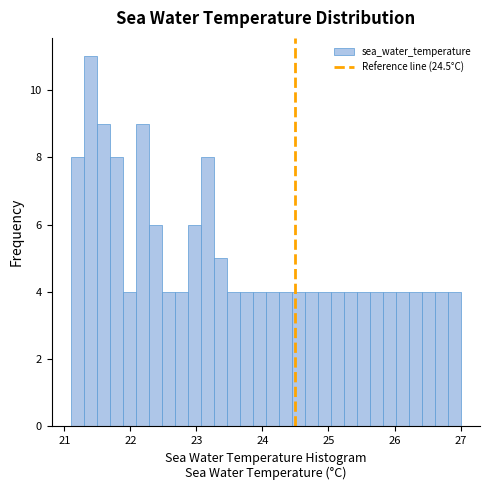

Read against the x-axis, roughly where is the centre of the tallest bar?

21.4